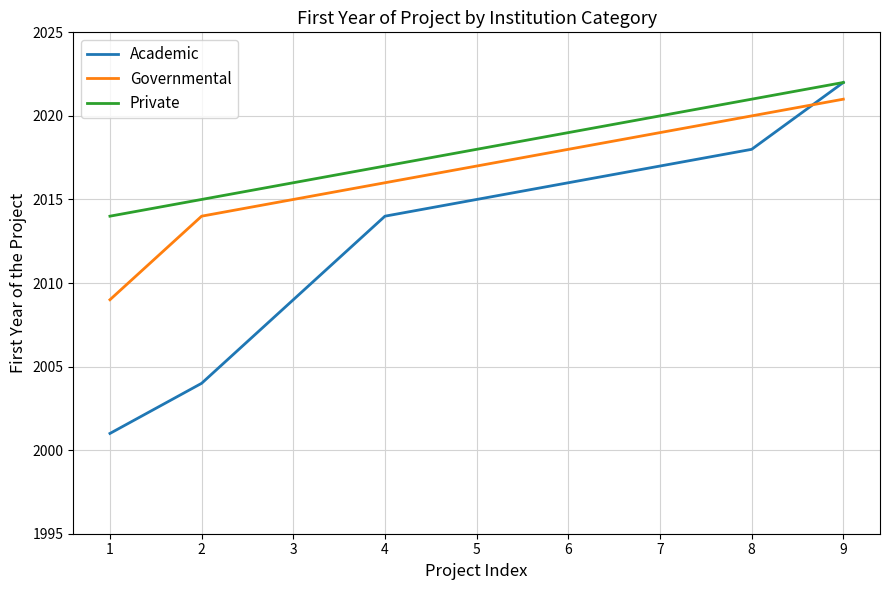

Rank the categories by Private value from highest to lowest.

9, 8, 7, 6, 5, 4, 3, 2, 1